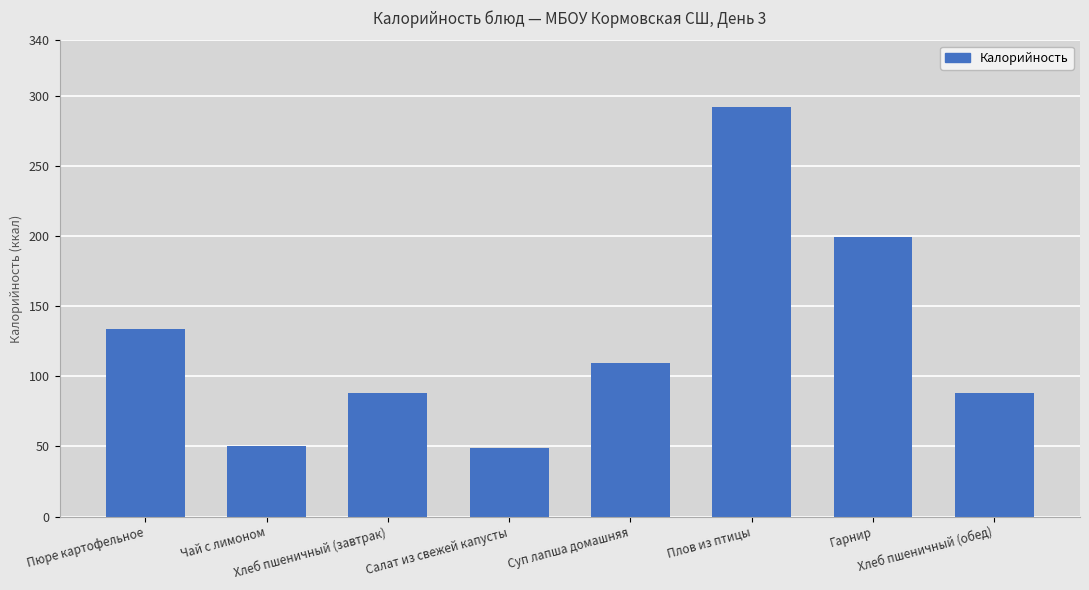

Are the bars grouped side by side (vs. stacked)?

No